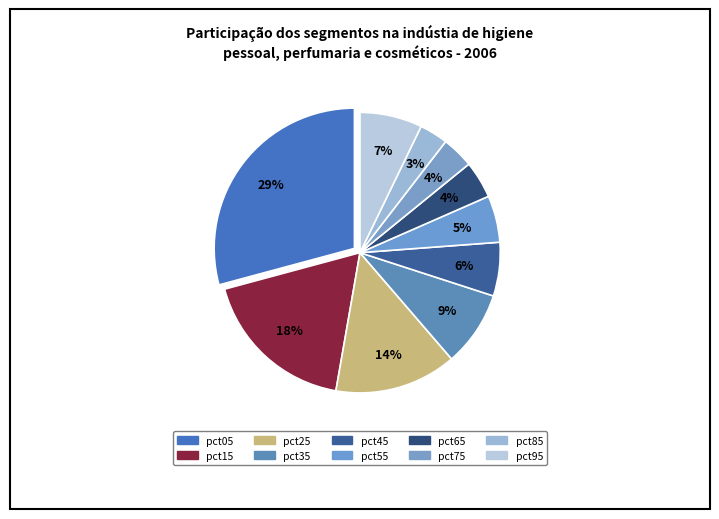

Count the number of slices in the pie.

10